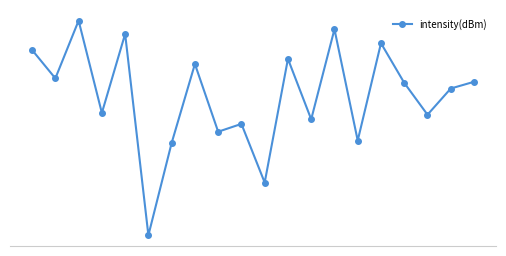

How many interior local valleys (lower than both neighbors) does the data have?

8